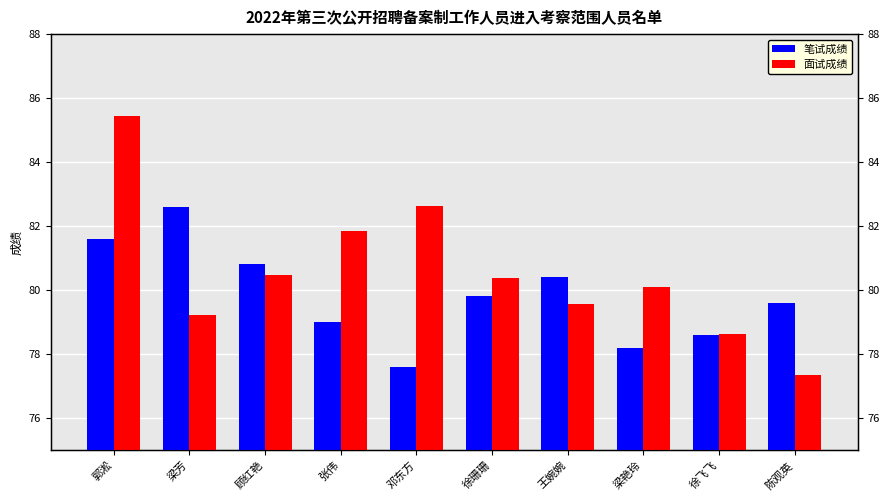

Reading left to right, transcribe all the data shown in this chart.

笔试成绩: 81.6	82.6	80.8	79.0	77.6	79.8	80.4	78.2	78.6	79.6
面试成绩: 85.4	79.2	80.5	81.8	82.6	80.4	79.6	80.1	78.6	77.3